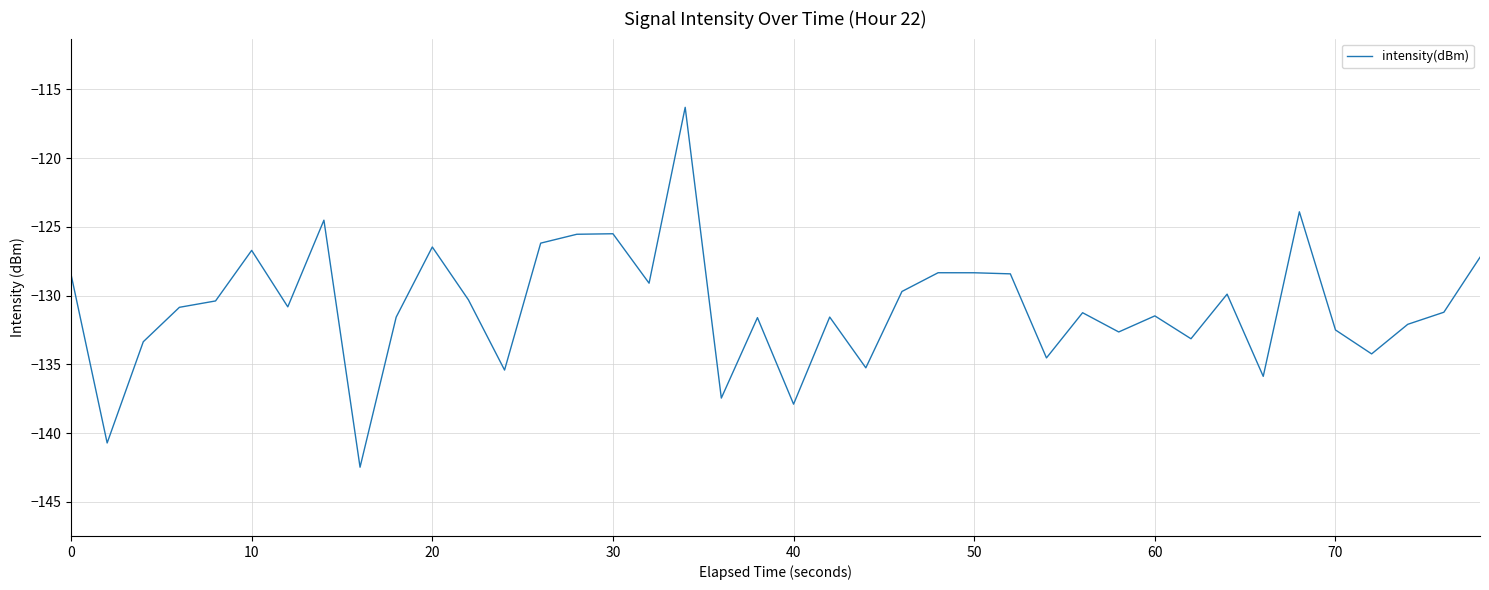

What is the smallest value displayed?

-142.5